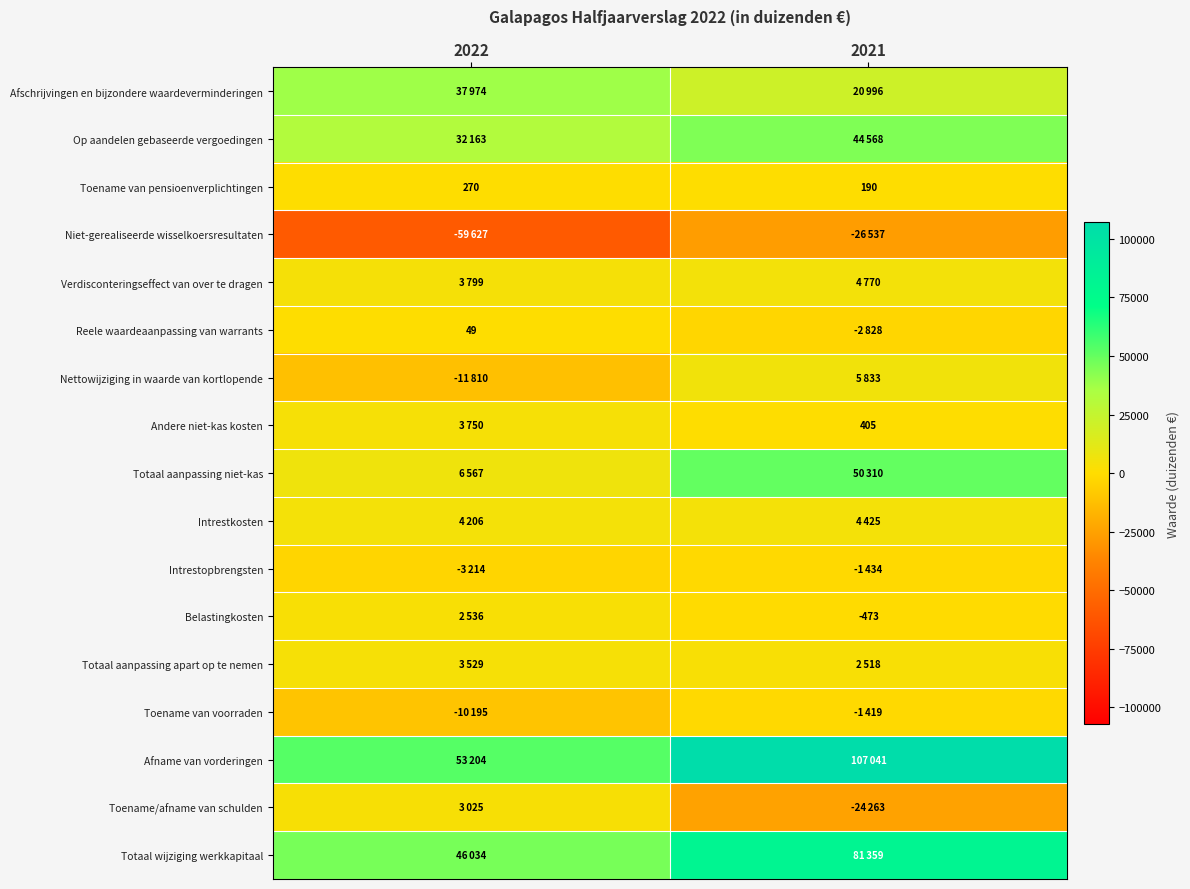

The value of Toename van pensioenverplichtingen at 2022 is 270. True or false?

True